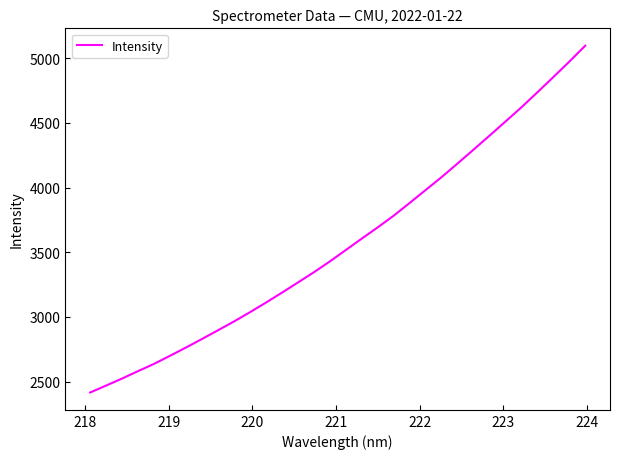

What is the minimum value shown in the chart?

2416.4